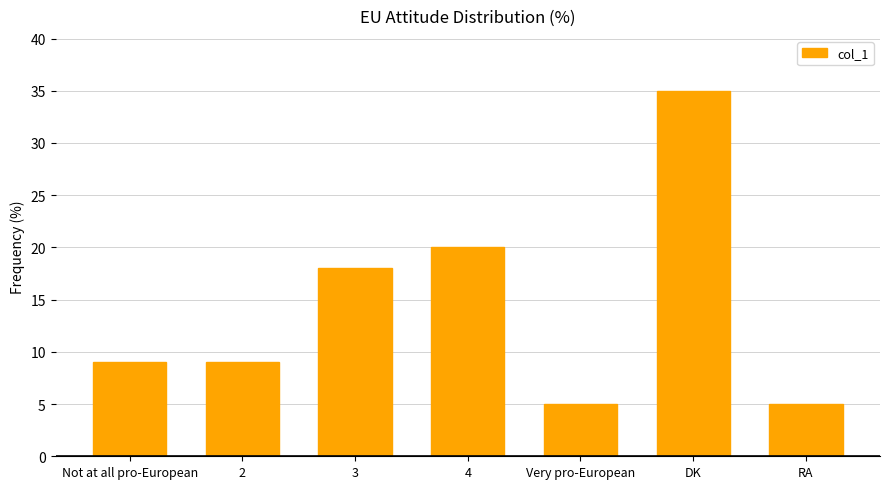

What is the sum of the values at 2 and 4?

29